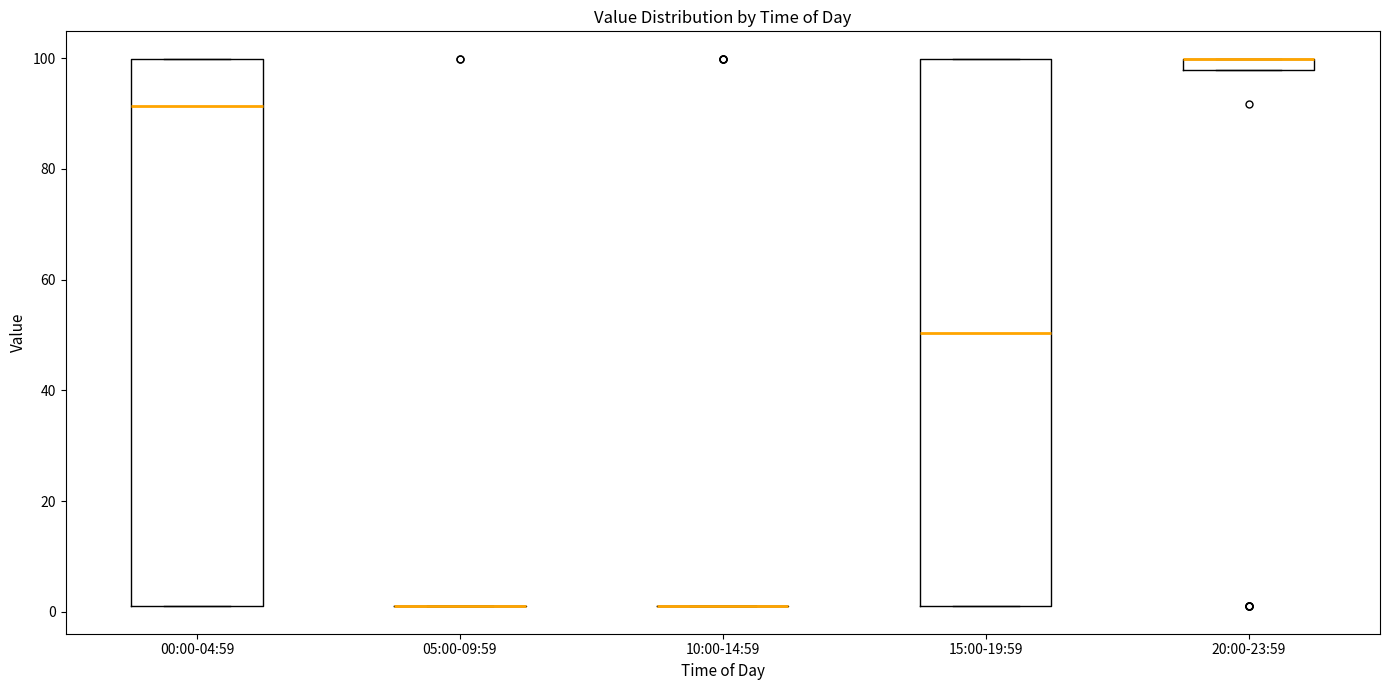

Where does the median line of the box for 15:00-19:59 sit on the y-axis? The values are not printed on the chart, so give them approximately, as read against the axis.

50